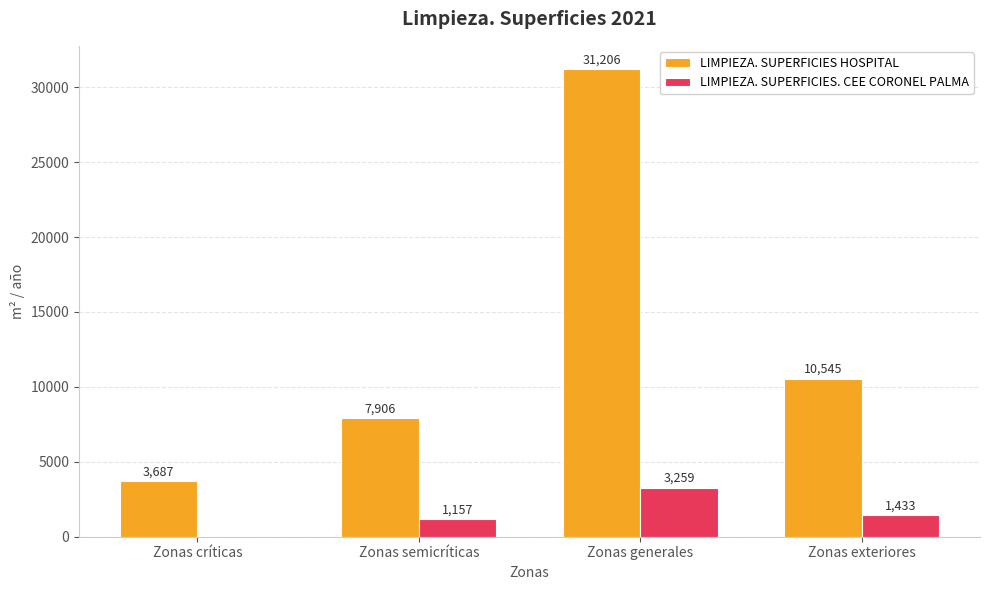

Which label corresponds to the largest value in the chart?

Zonas generales